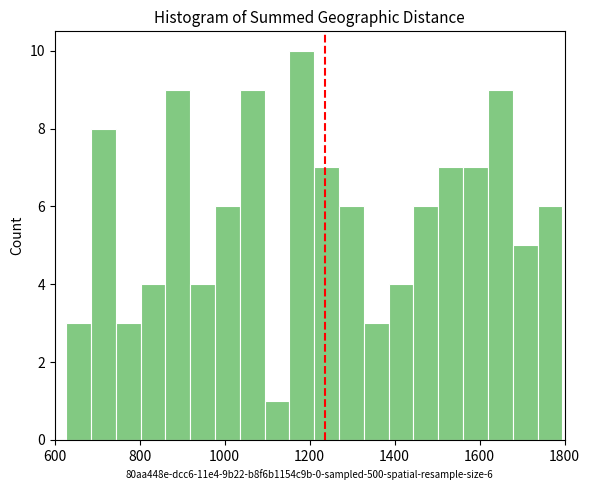

Around what value on the x-axis is the tallest bar? Give the approximate position of its centre, as read against the axis.

1180